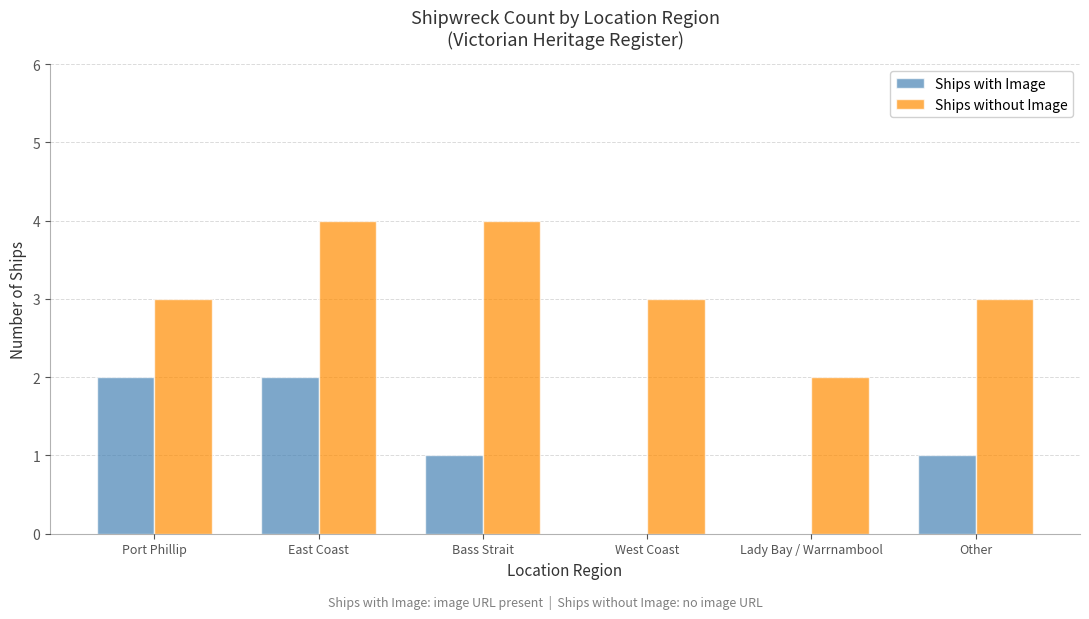

What is the sum of the Ships with Image values at Bass Strait and Lady Bay / Warrnambool?

1